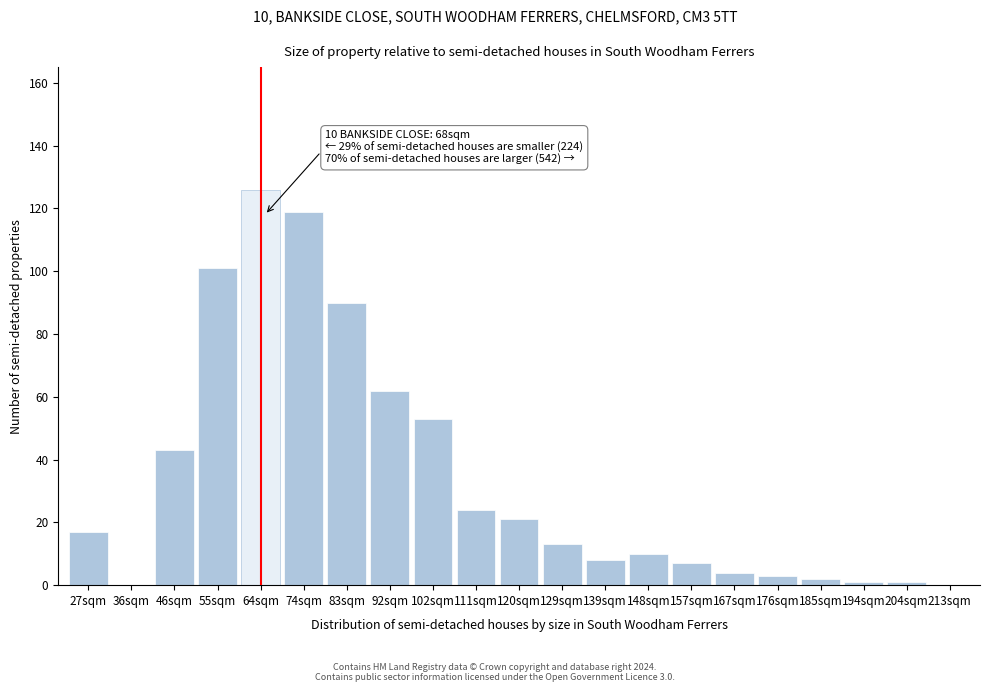

Reading right to left, what are all the values shown in this chart?

213sqm=0	204sqm=1	194sqm=1	185sqm=2	176sqm=3	167sqm=4	157sqm=7	148sqm=10	139sqm=8	129sqm=13	120sqm=21	111sqm=24	102sqm=53	92sqm=62	83sqm=90	74sqm=119	64sqm=126	55sqm=101	46sqm=43	36sqm=0	27sqm=17